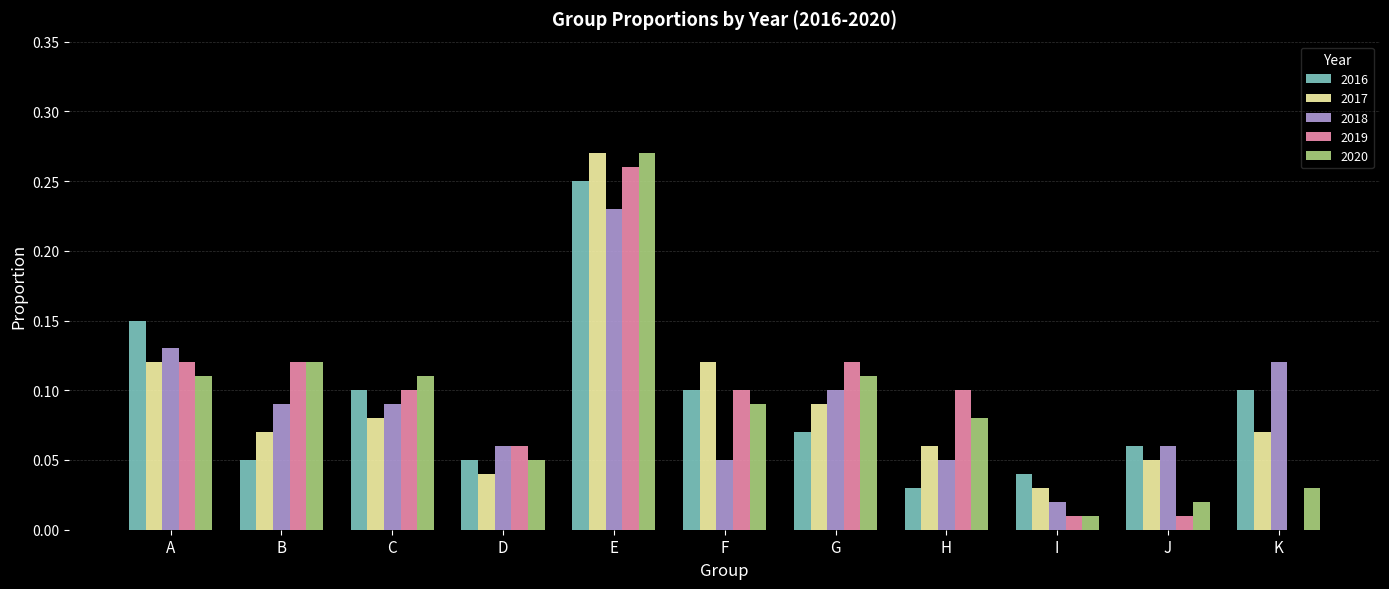

What is the total value across all series at C?

0.5